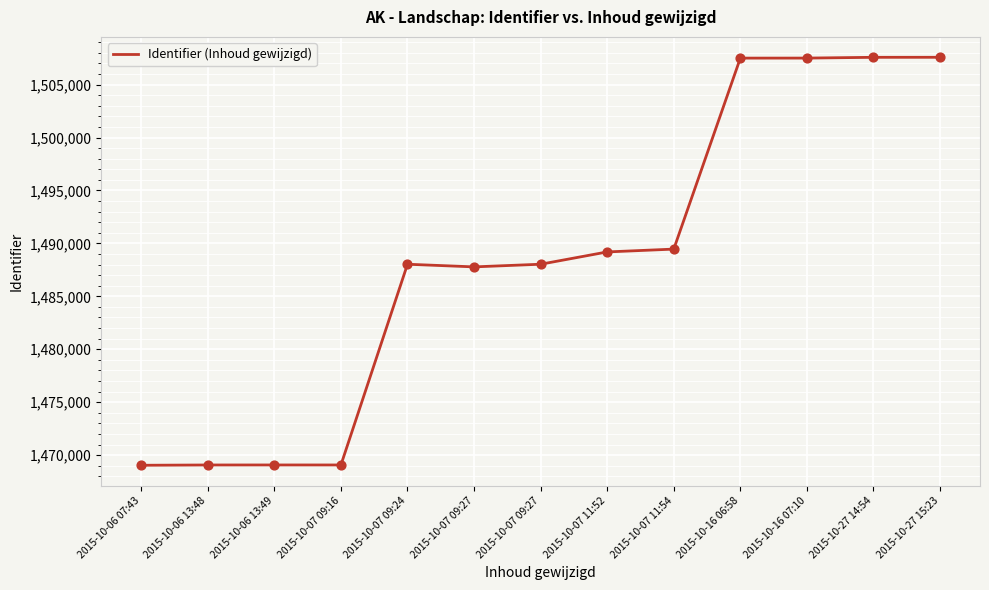

Approximately how many times larger is the value at 2015-10-06 07:43 compared to 2015-10-07 09:27?

1.0